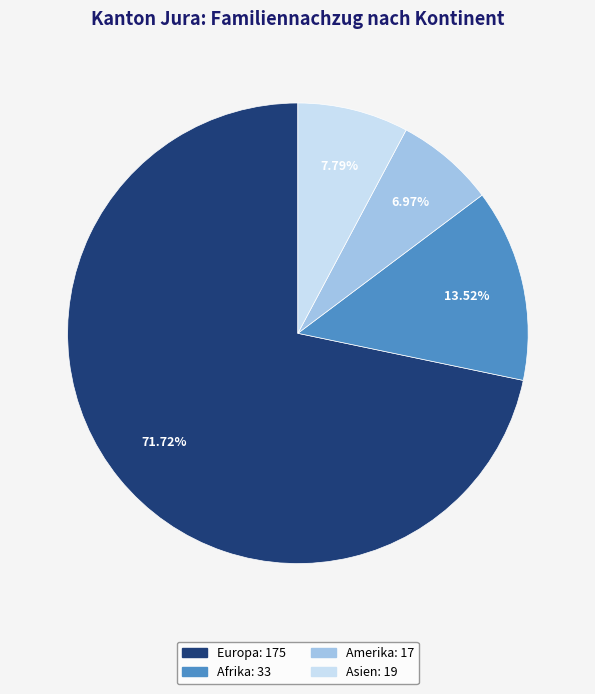

Does any single category account for the majority?

Yes